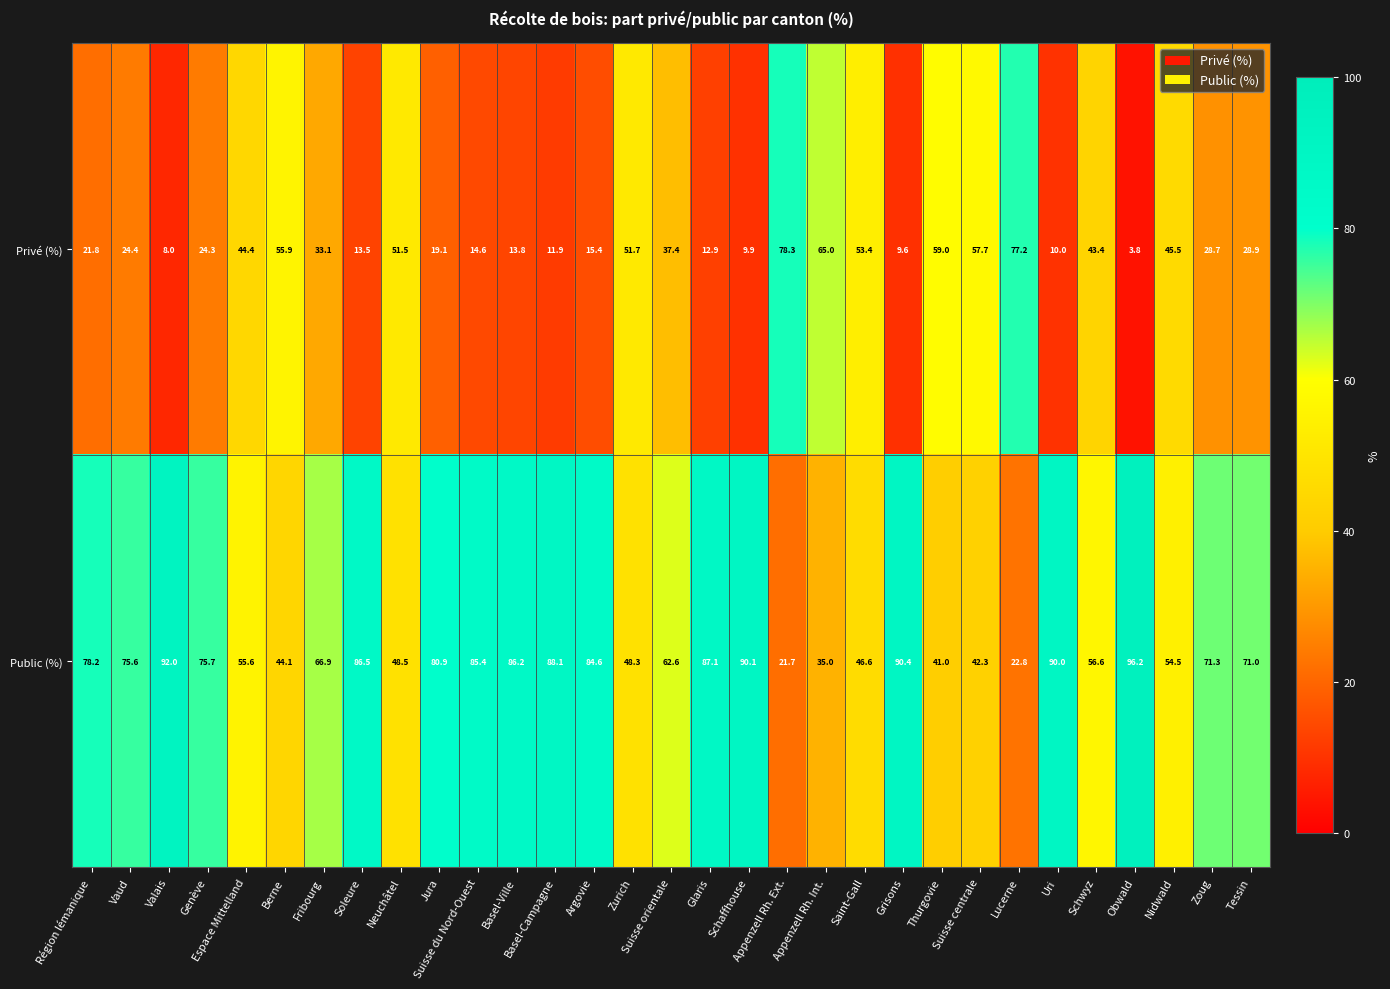

What is the difference between the highest and lowest values at Argovie?

69.2